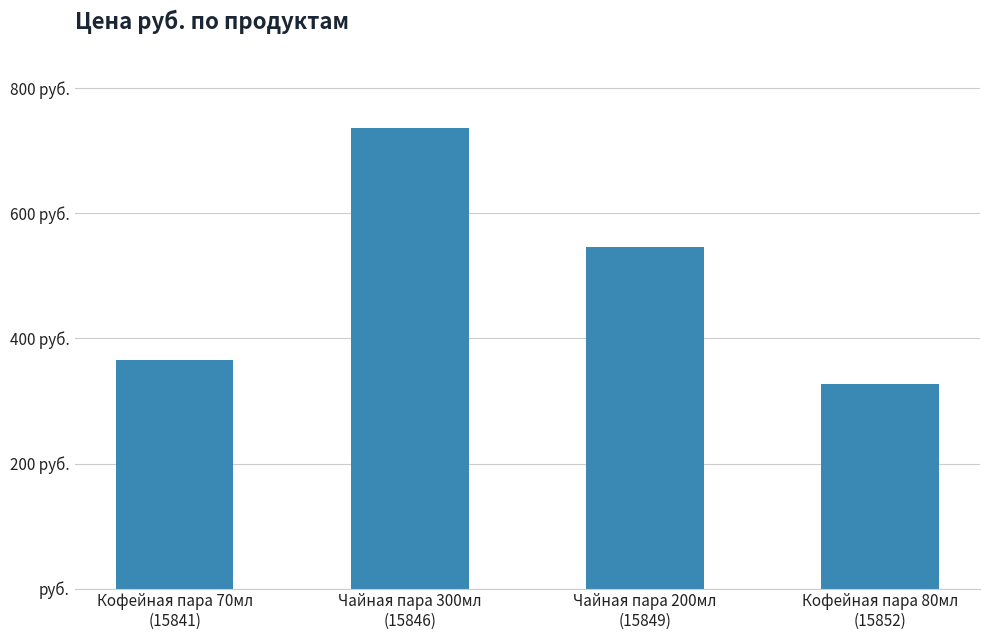

The chart shows a value of 504 at Кофейная пара 80мл
(15852). True or false?

False